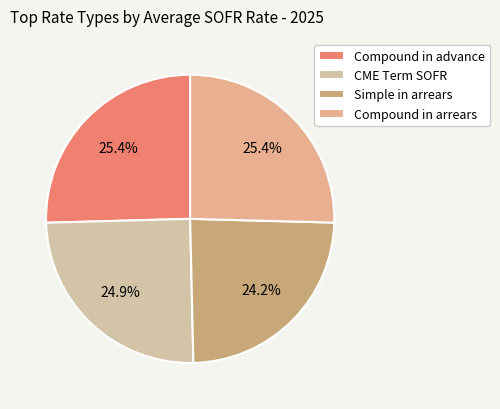

What is the smallest slice in the pie chart?

Simple in arrears